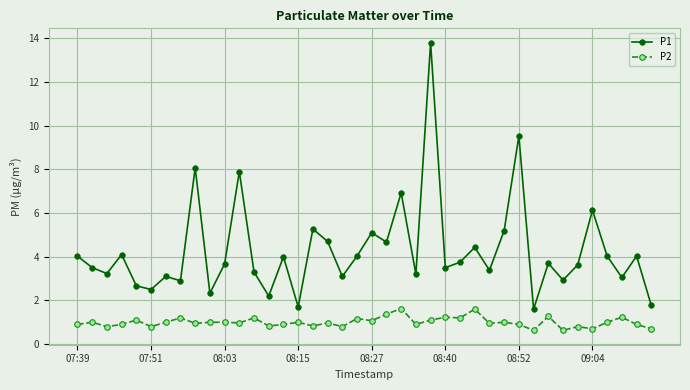

True or false: P2 has more than 2 points higher than both neighbors.

True